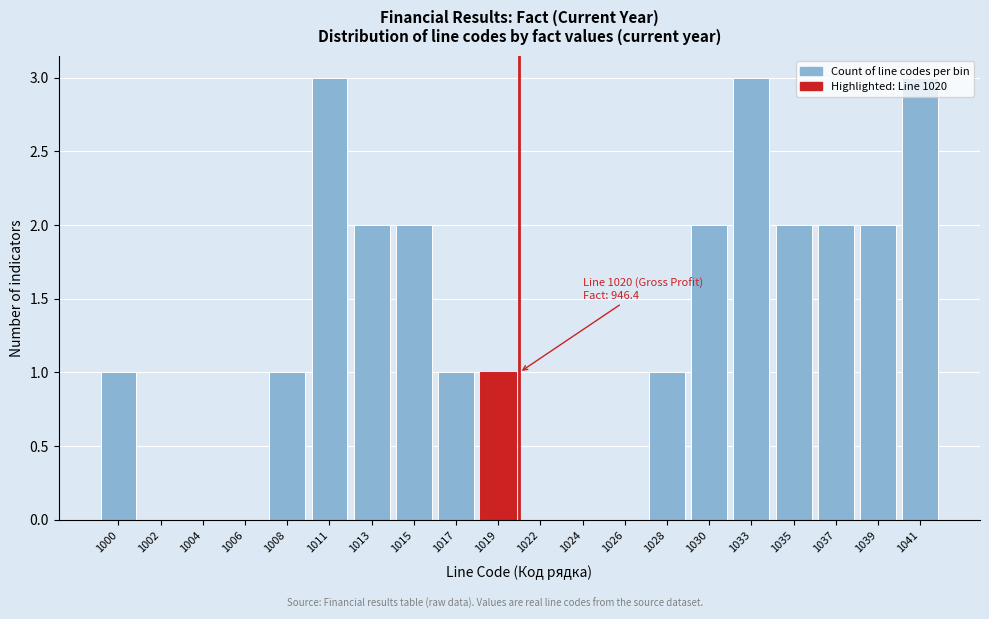

Between 1022 and 1011, which is larger?

1011